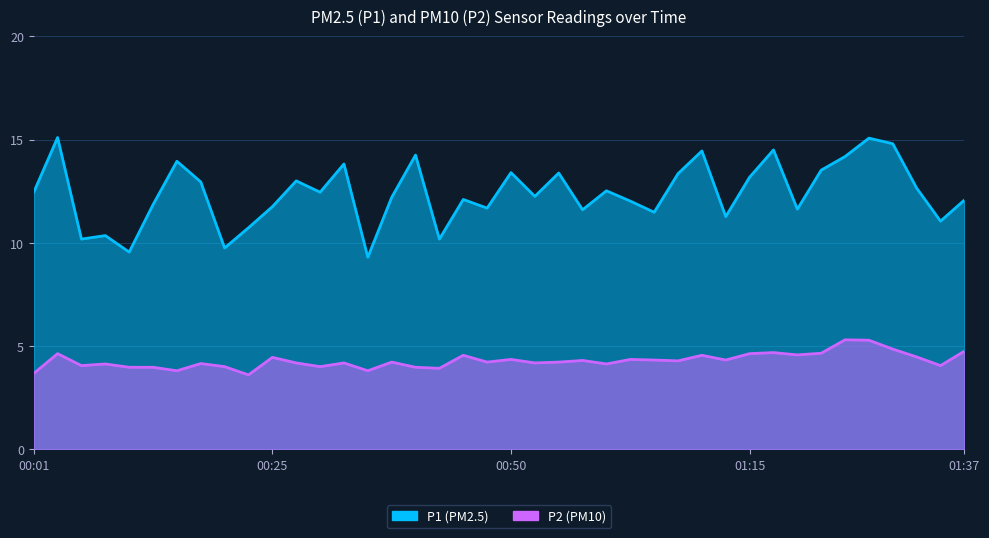

The P2 series shows 5.5 at 00:16. True or false?

False